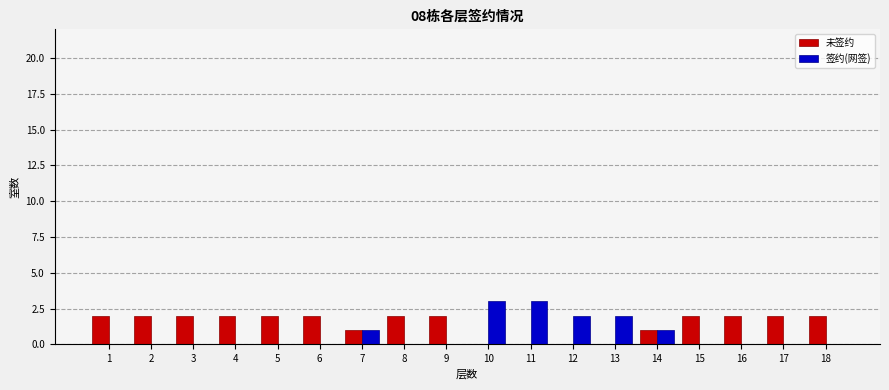

Is it true that 未签约 equals 2 at 6?

True